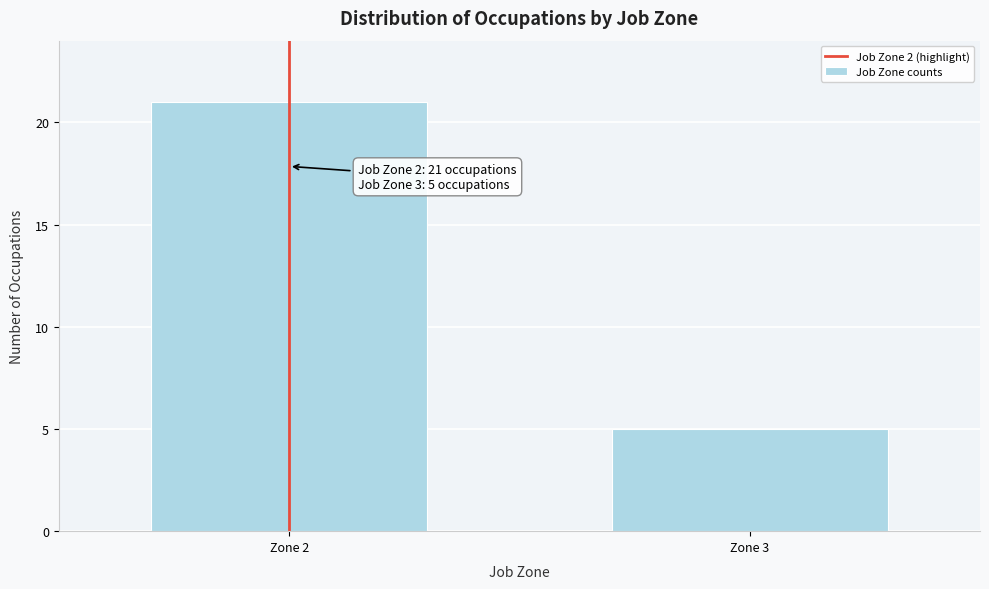

Reading left to right, transcribe all the data shown in this chart.

21	5